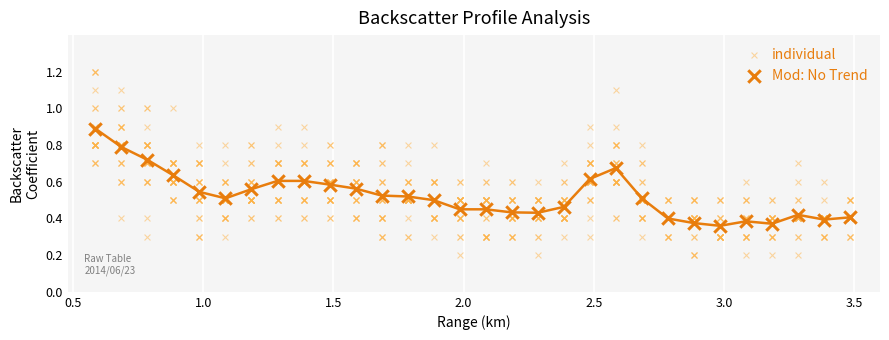

Which series contains the highest Y value?

individual